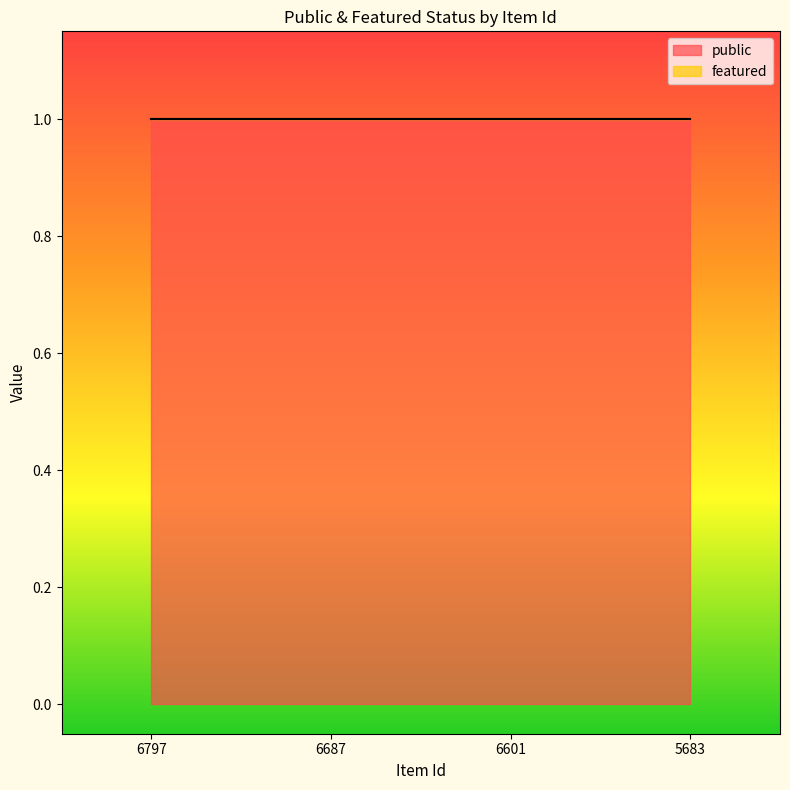

Between 6687 and 5683, which is larger?

6687